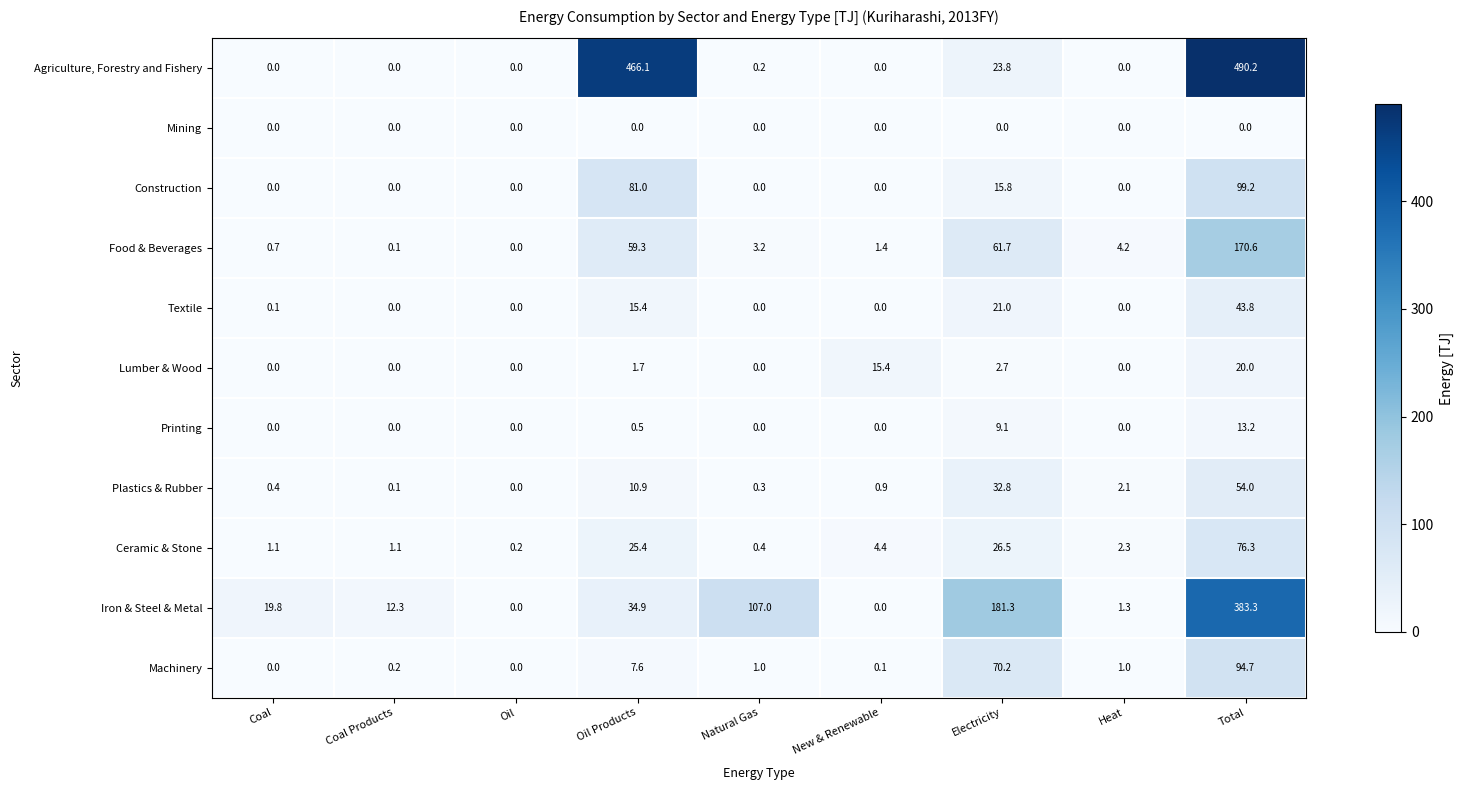

How many positive values does the Food & Beverages series have?

8